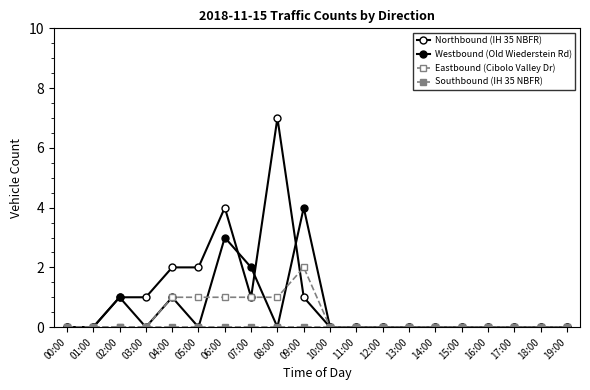

True or false: Eastbound (Cibolo Valley Dr) has a value of 1 at 15:00.

False